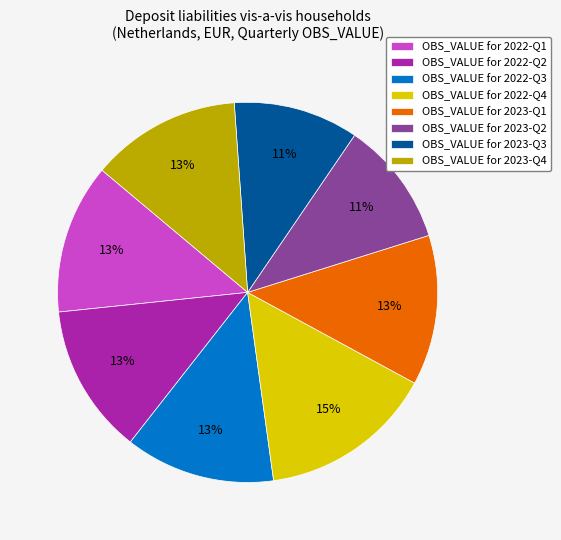

Is there any slice that represents more than half of the pie?

No